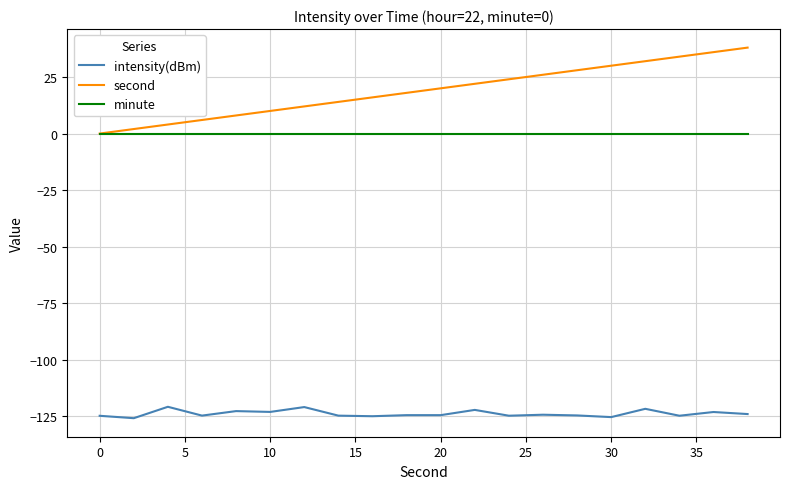

What is the maximum value for intensity(dBm)?

-120.8